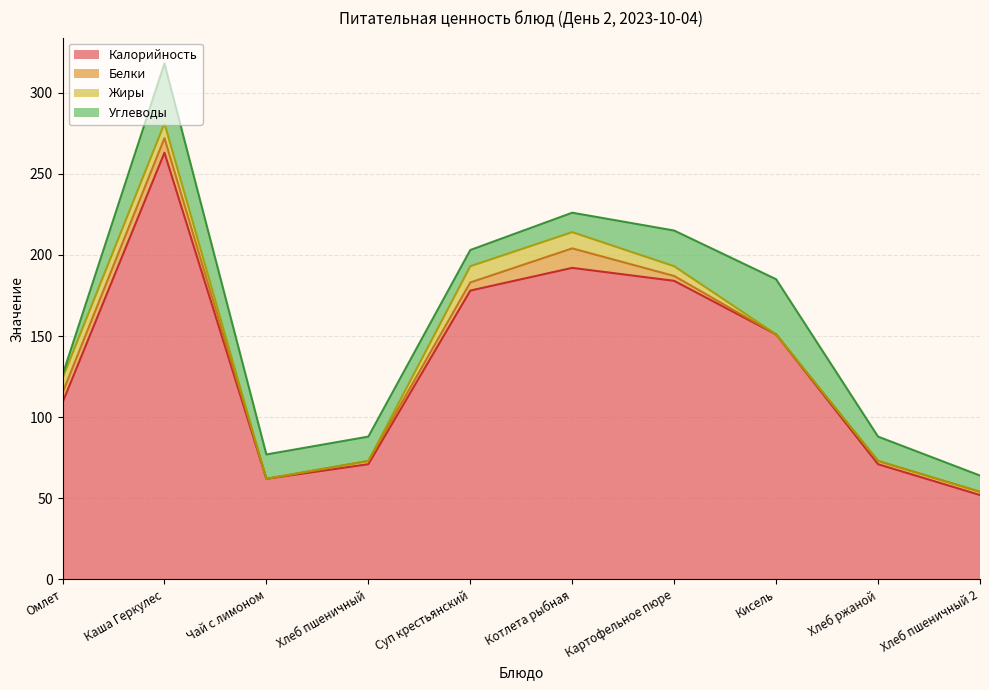

Is it true that Белки equals 8 at Суп крестьянский?

False